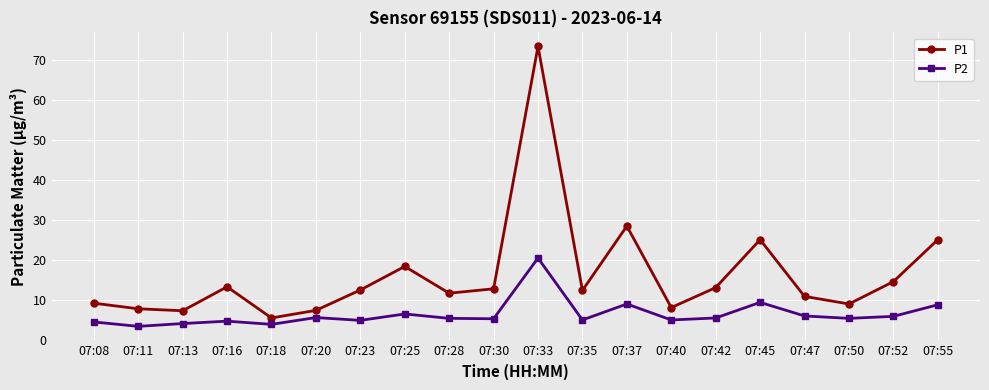

True or false: P1 has more than 2 points higher than both neighbors.

True